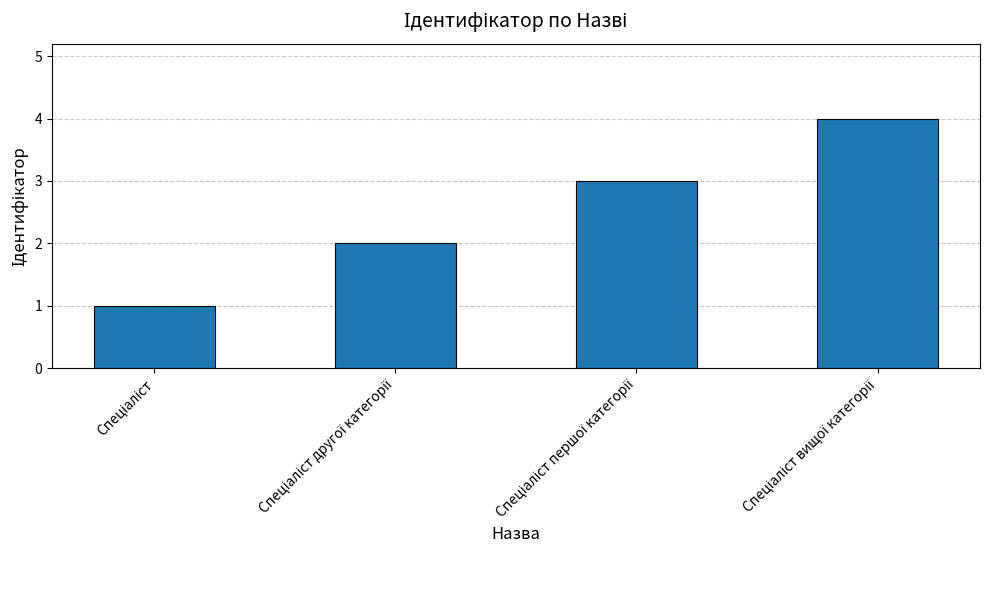

What is the sum of all values?

10